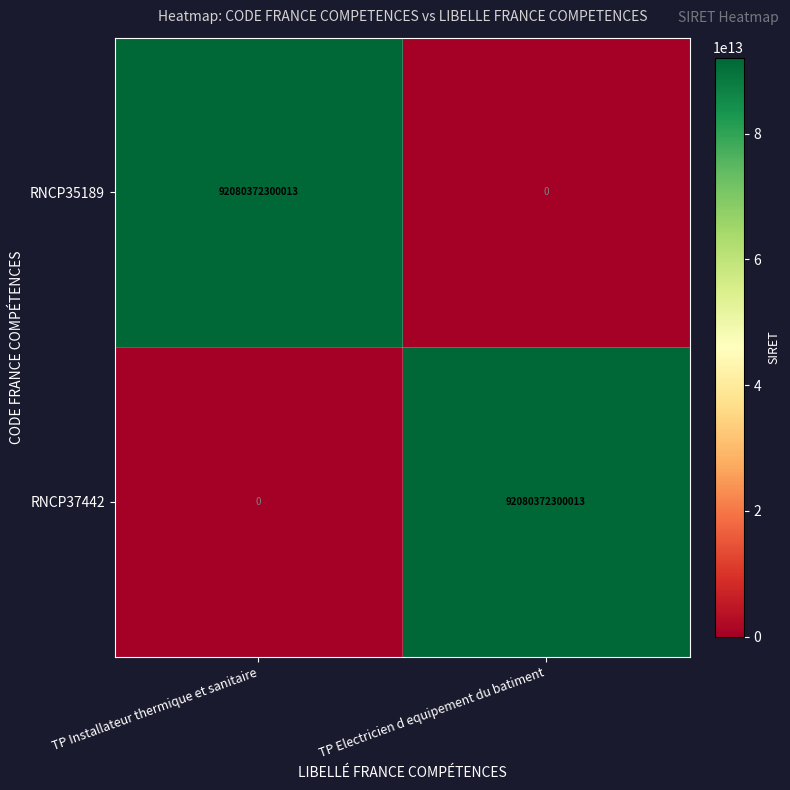

Is it true that RNCP37442 equals 52287857520386 at TP Electricien d equipement du batiment?

False